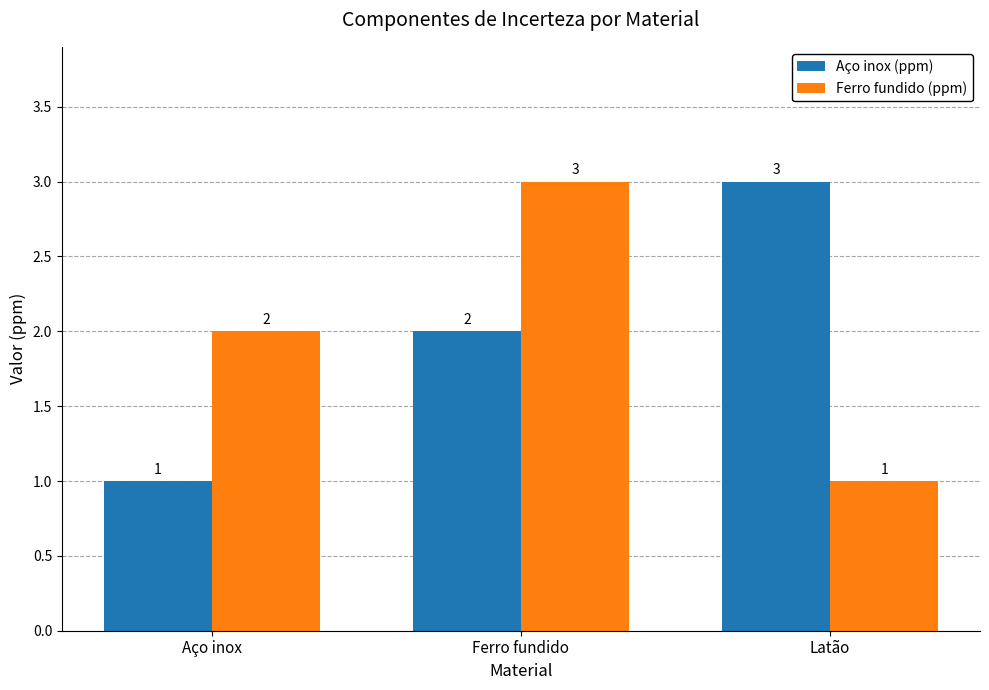

What is the label of the 2nd bar from the left?

Ferro fundido